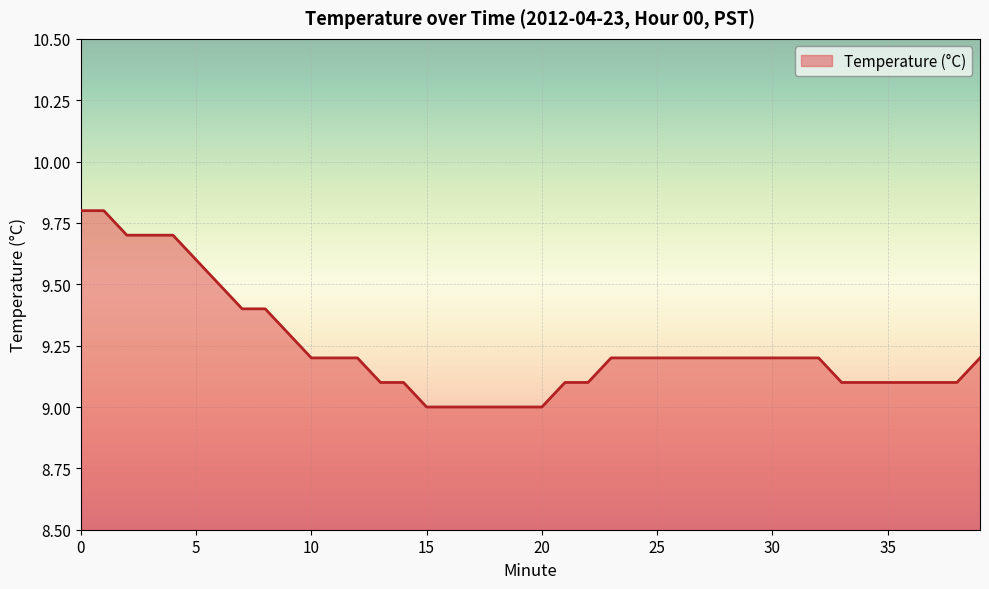

What is the difference between the maximum and minimum values?

0.8